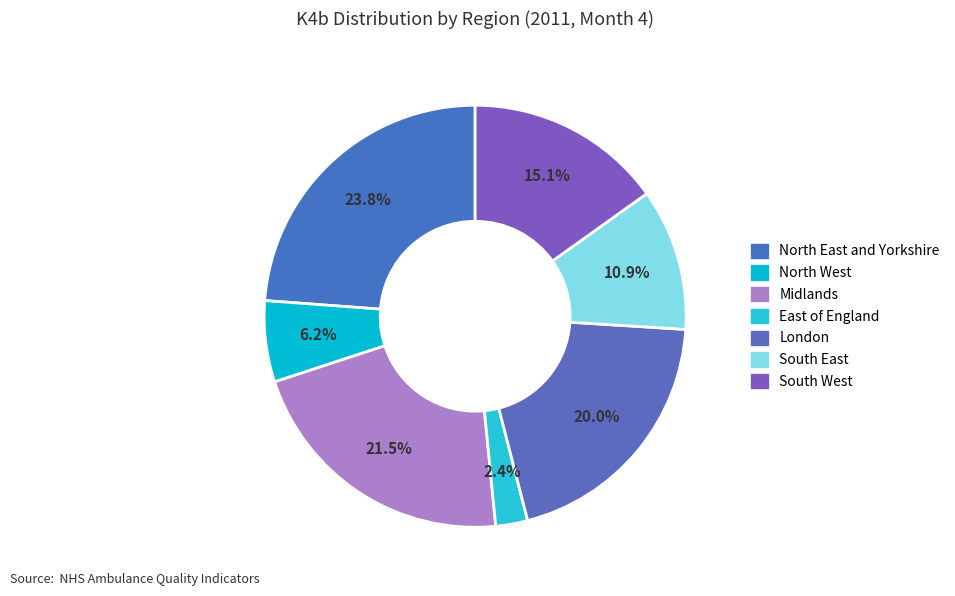

How much of the chart is everything except East of England?

97.6%